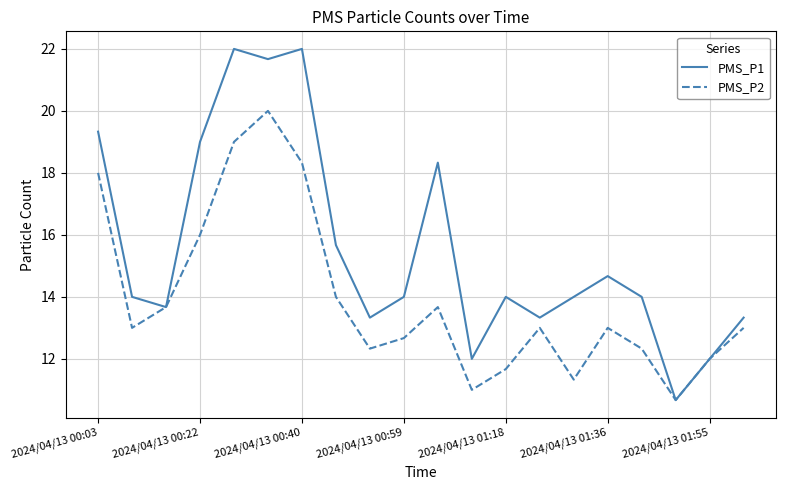

Which series has the largest range (max minus min)?

PMS_P1